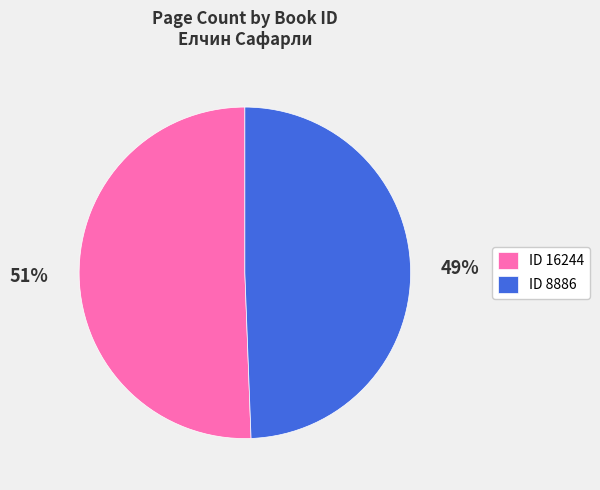

Is there any slice that represents more than half of the pie?

Yes